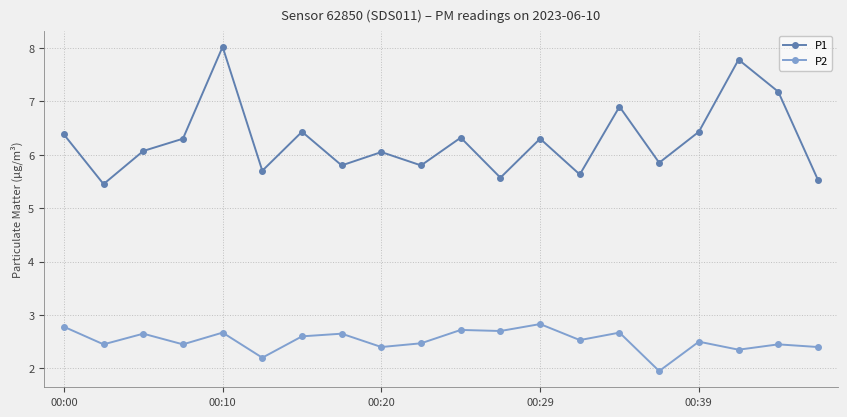

How many interior local valleys does the P1 series have?

7